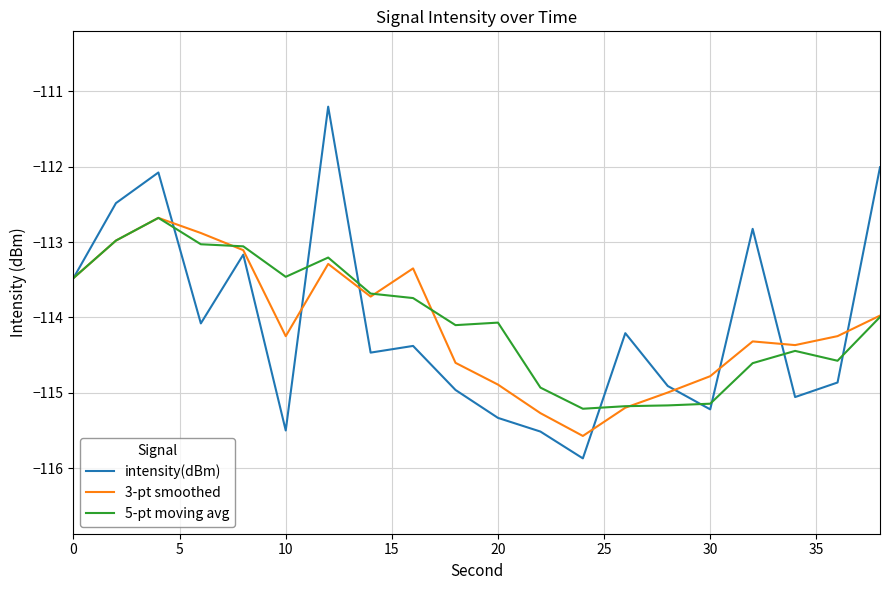

Which series has the largest range (max minus min)?

intensity(dBm)